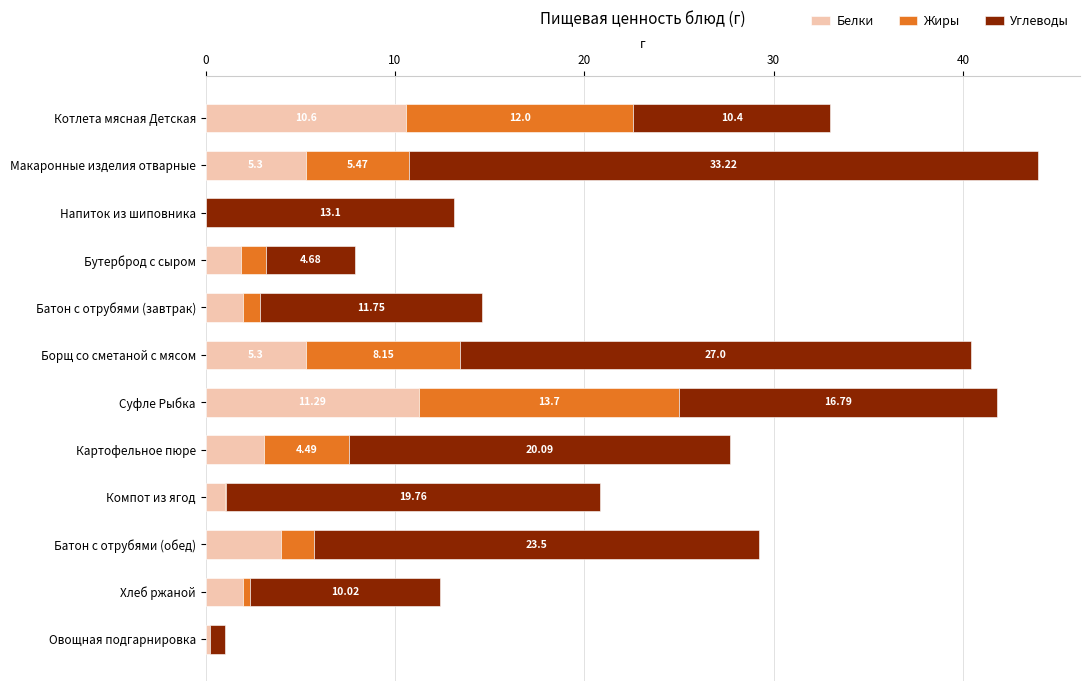

How many distinct data groups are displayed?

3